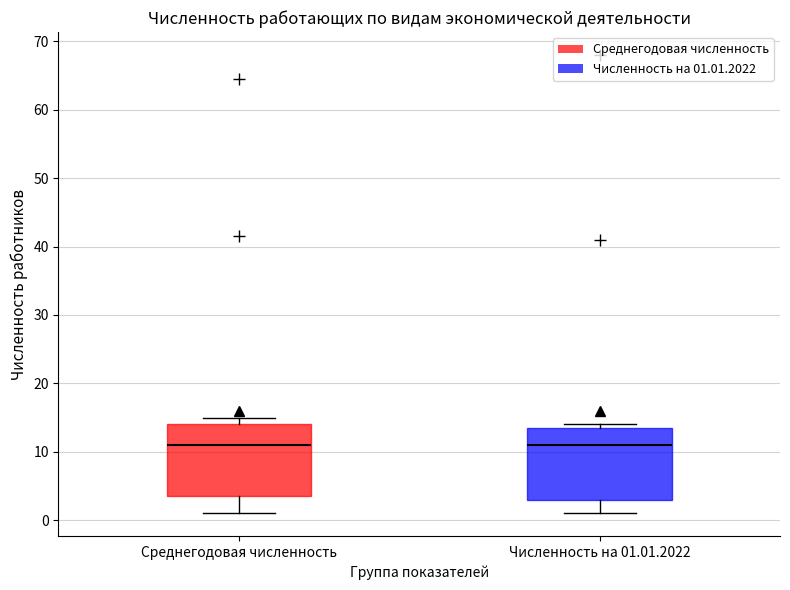

Reading left to right, read every box against the y-axis: the position of its median line, the range the box covers, and the ends of its whiskers. The values are not printed on the chart, so give them approximately, as read against the axis.

Среднегодовая численность: median 11, box 4 to 14, whiskers 1 to 15
Численность на 01.01.2022: median 11, box 3 to 14, whiskers 1 to 14 (just above the box's upper edge)